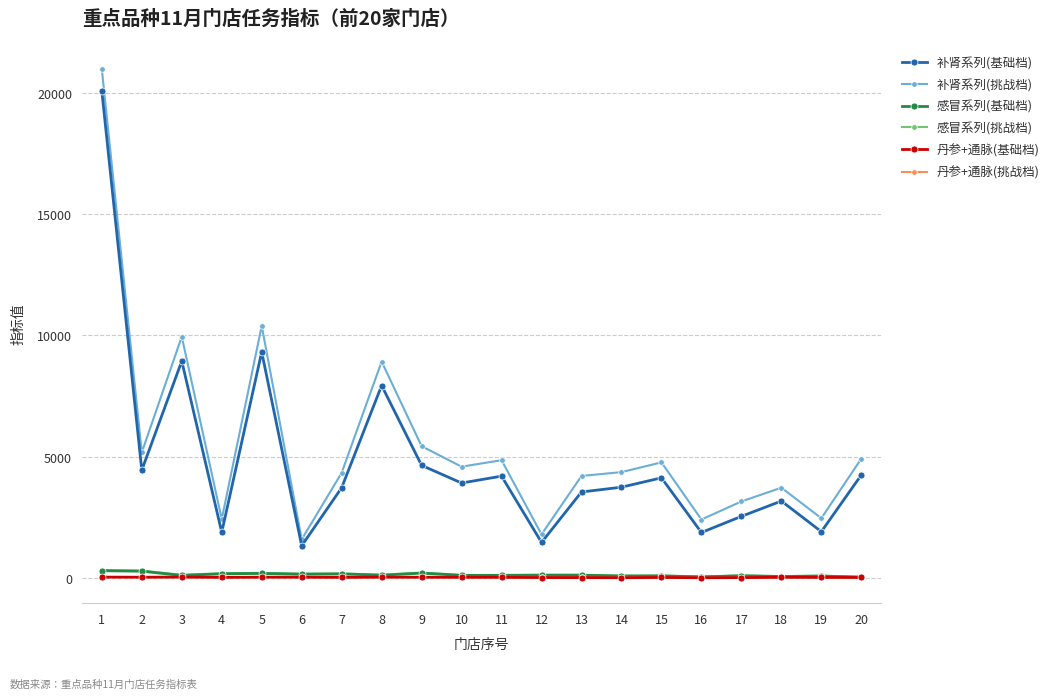

True or false: 感冒系列(挑战档) and 补肾系列(基础档) cross at least once.

False